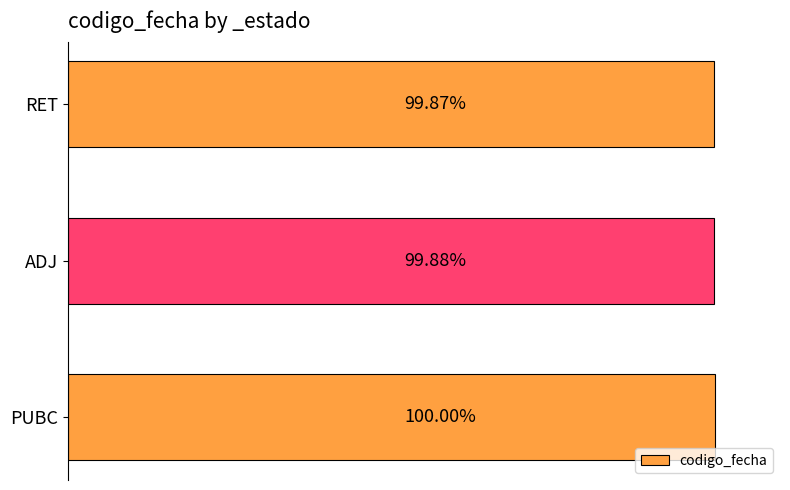

Does the chart contain any negative values?

No